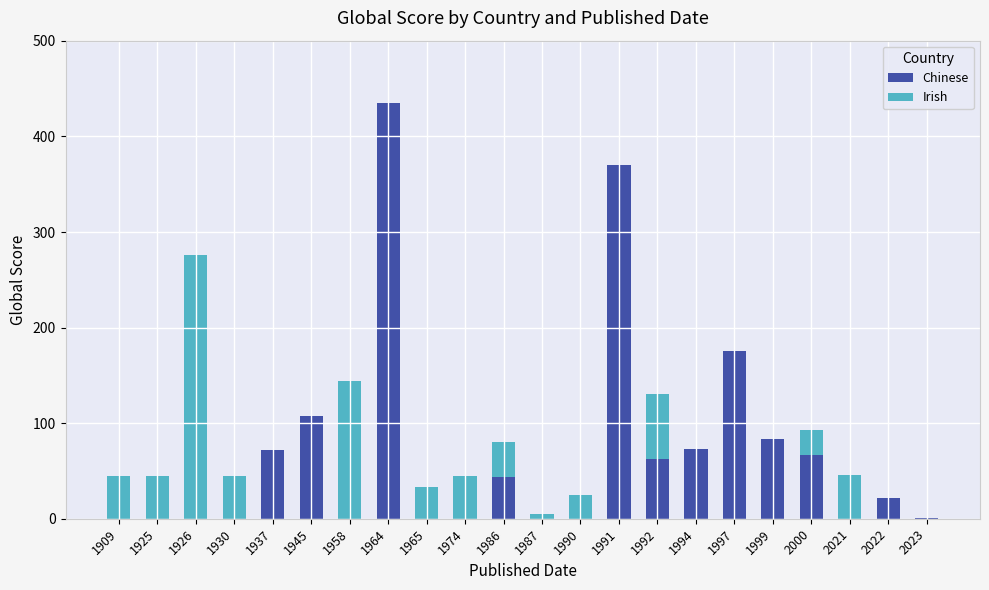

True or false: Chinese has a value of 85 at 1992.

False